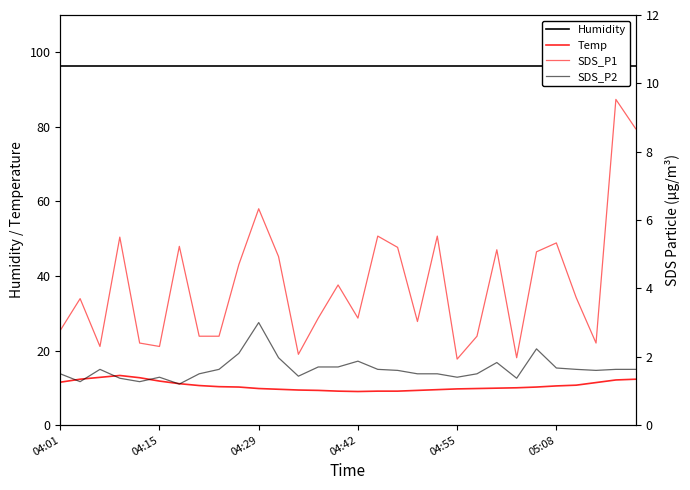

What are all the series names shown in the legend?

Humidity, Temp, SDS_P1, SDS_P2